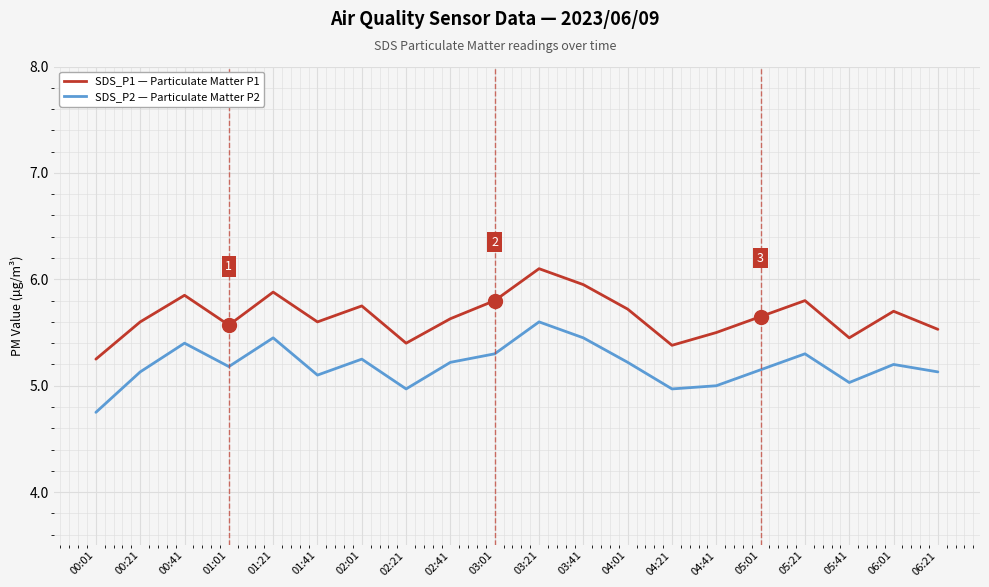

What is the total value across all series at 04:41?

10.5